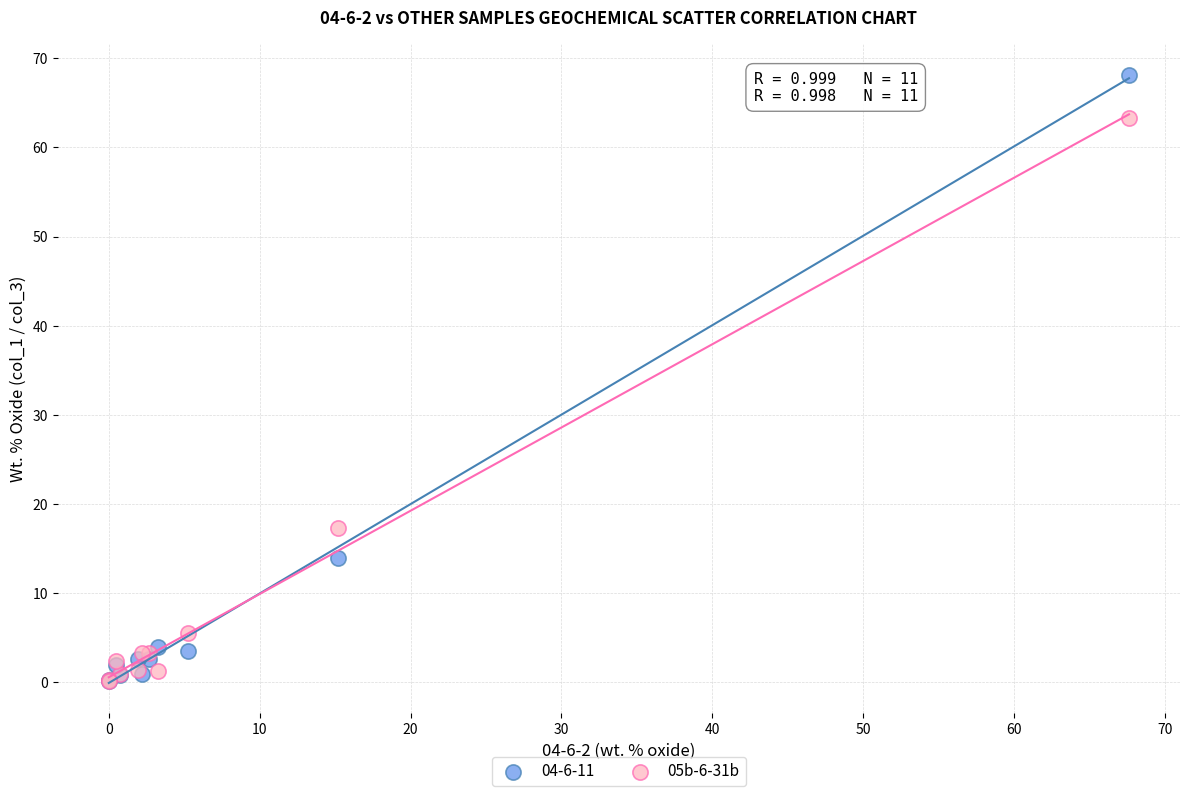

Across all series, what Y value is closest to 34?

17.3